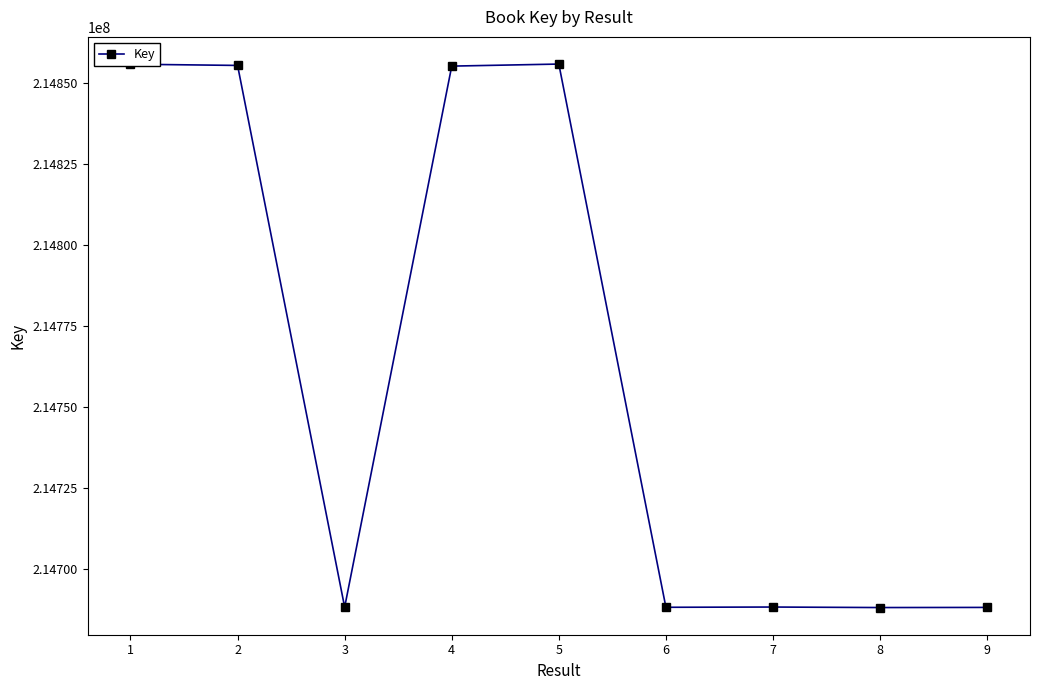

How many lines are shown in the chart?

1